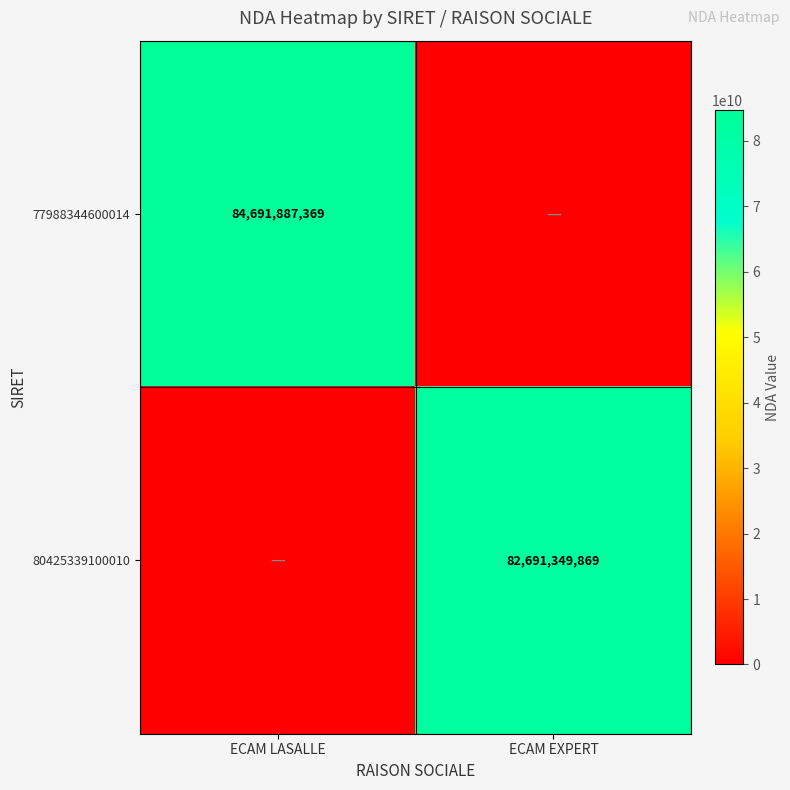

The value of 80425339100010 at ECAM EXPERT is 34184389407. True or false?

False